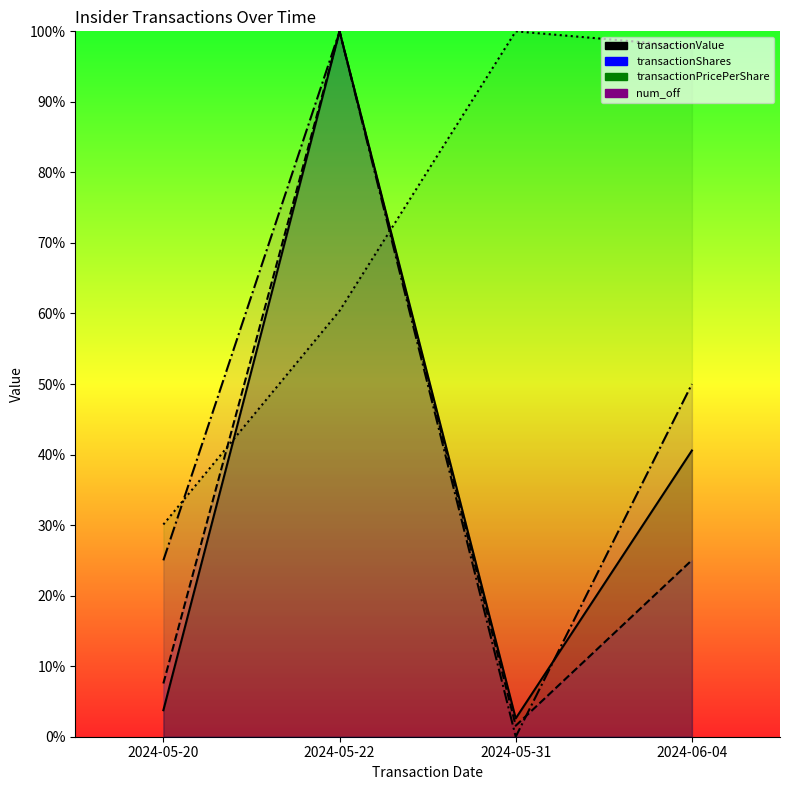

Read the transactionShares value at 2024-05-31.

1.6